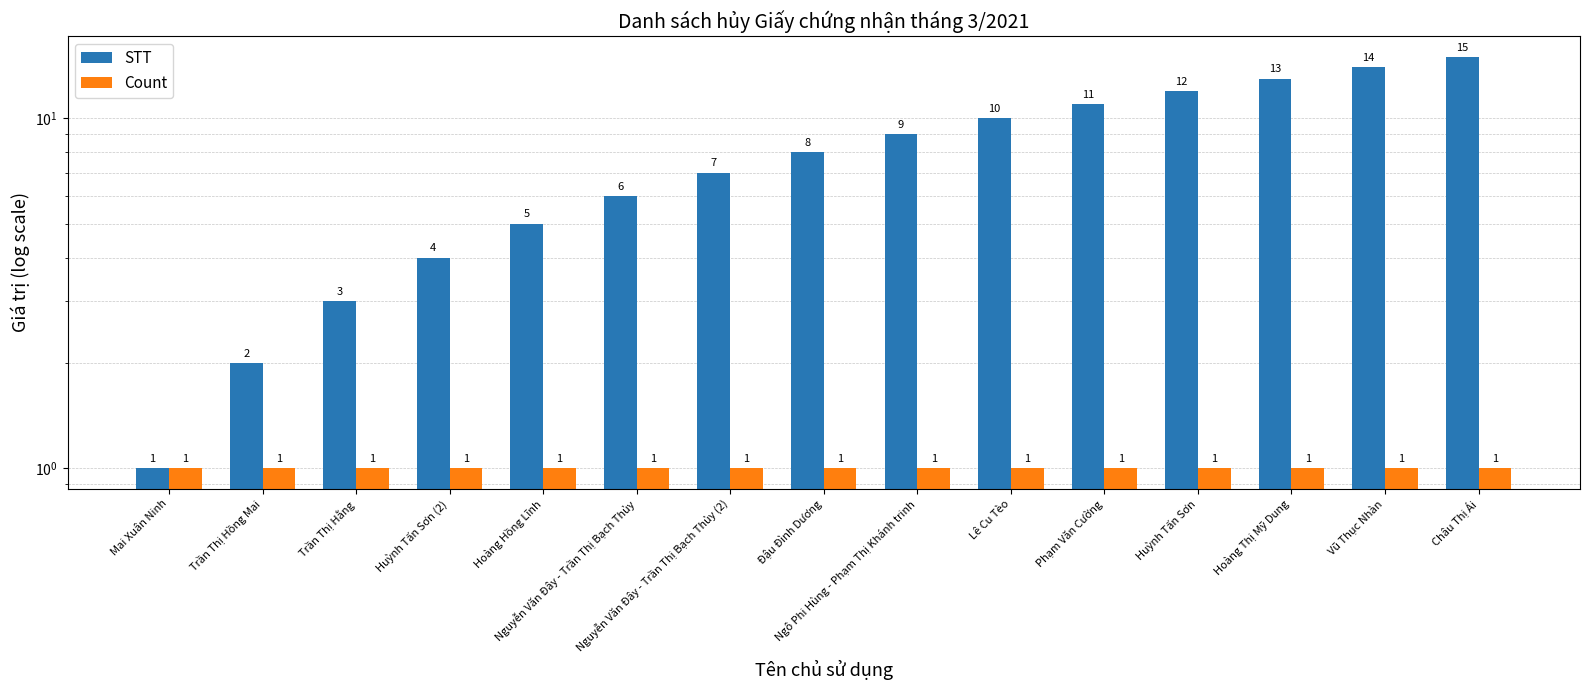

How many values in the STT series exceed 8?

7